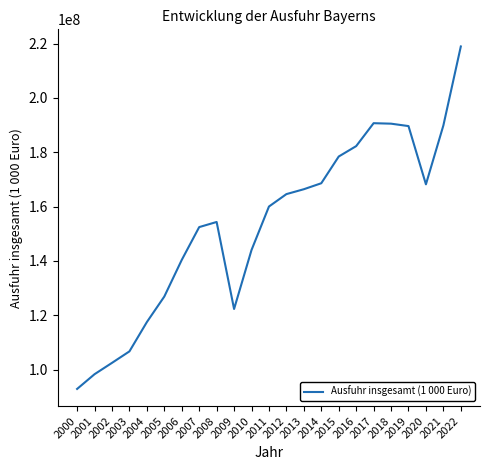

Which has a higher value, 2005 or 2006?

2006